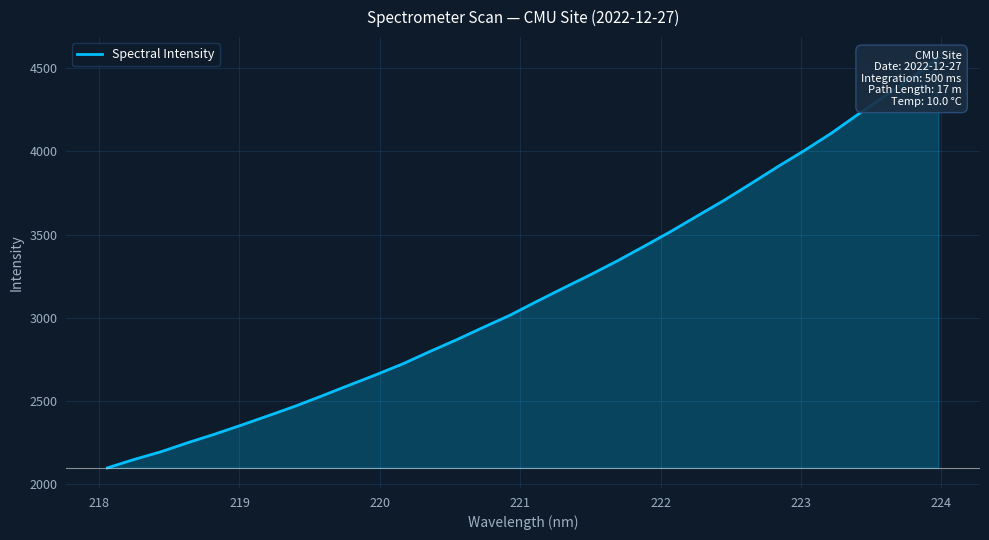

Count the number of data series in this chart.

1